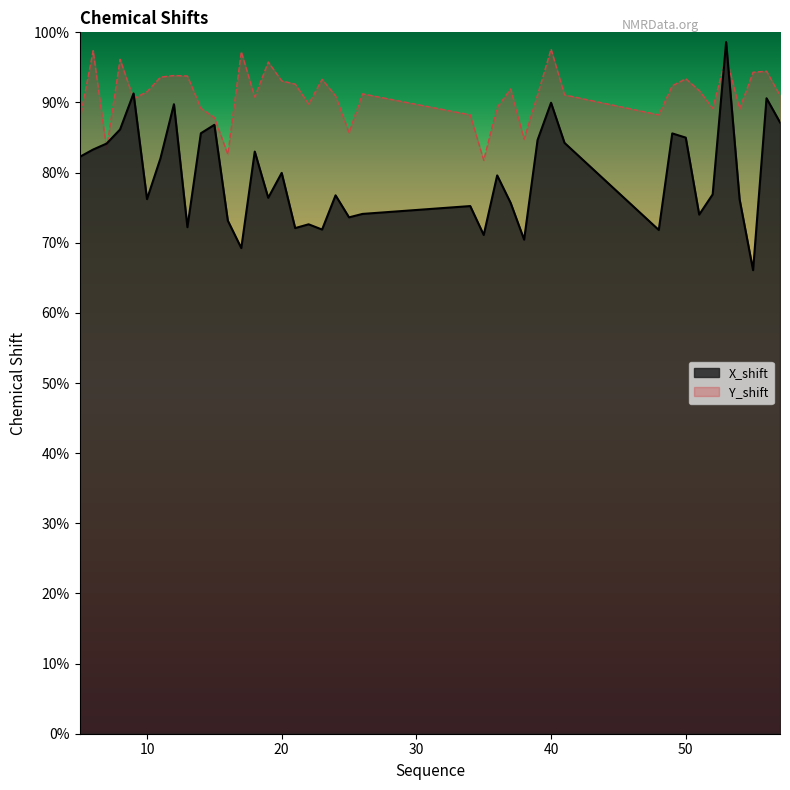

True or false: X_shift has more than 0 points higher than both neighbors.

True